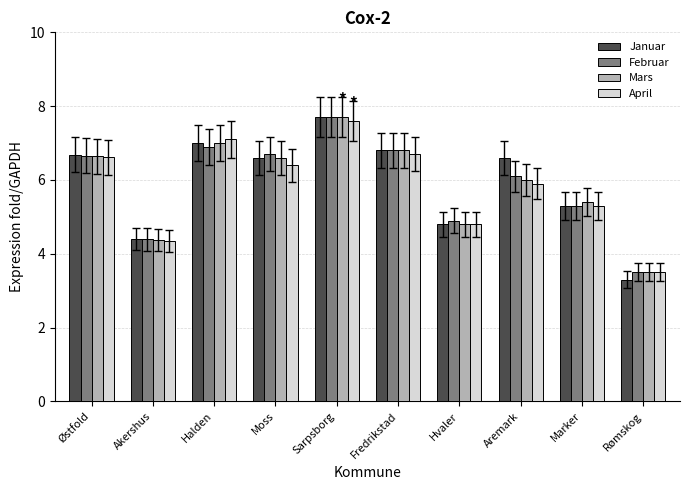

The Februar series shows 6.7 at Moss. True or false?

True